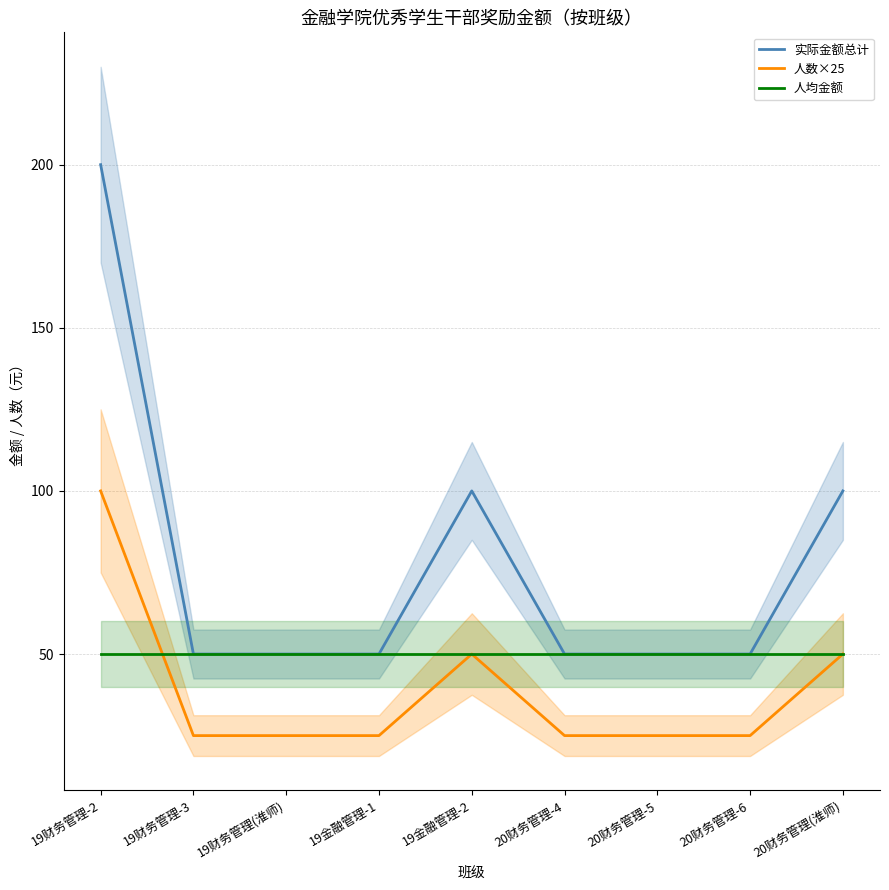

Reading right to left, extract all data points from this chart.

实际金额总计: 20财务管理(淮师)=100	20财务管理-6=50	20财务管理-5=50	20财务管理-4=50	19金融管理-2=100	19金融管理-1=50	19财务管理(淮师)=50	19财务管理-3=50	19财务管理-2=200
人数×25: 20财务管理(淮师)=50	20财务管理-6=25	20财务管理-5=25	20财务管理-4=25	19金融管理-2=50	19金融管理-1=25	19财务管理(淮师)=25	19财务管理-3=25	19财务管理-2=100
人均金额: 20财务管理(淮师)=50	20财务管理-6=50	20财务管理-5=50	20财务管理-4=50	19金融管理-2=50	19金融管理-1=50	19财务管理(淮师)=50	19财务管理-3=50	19财务管理-2=50